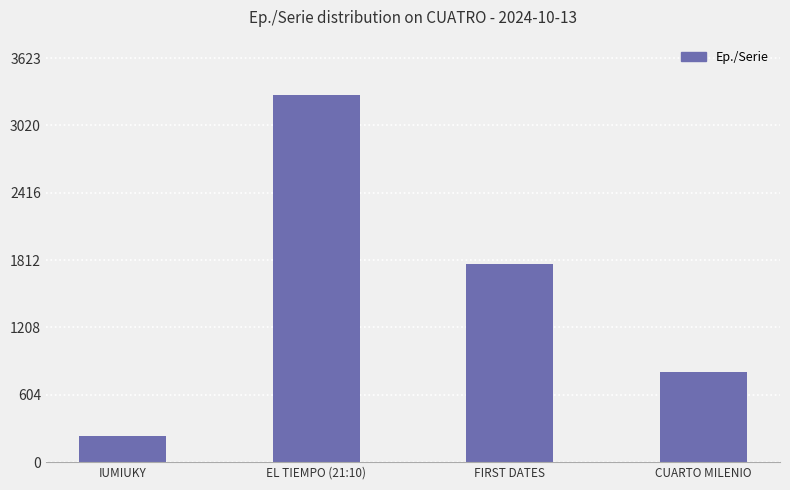

Does the chart contain stacked bars?

No